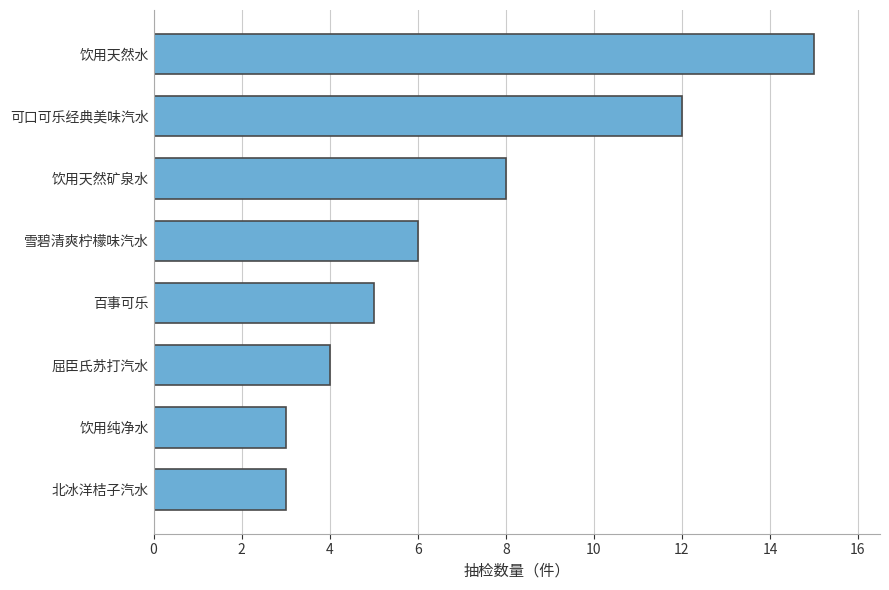

What is the minimum value shown in the chart?

3